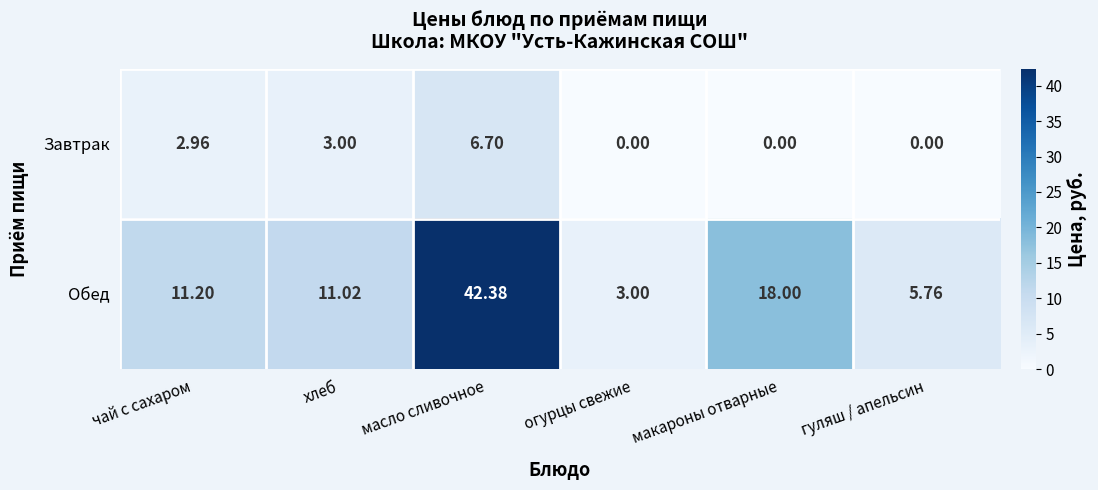

At how many categories does at least one series exceed 17?

2